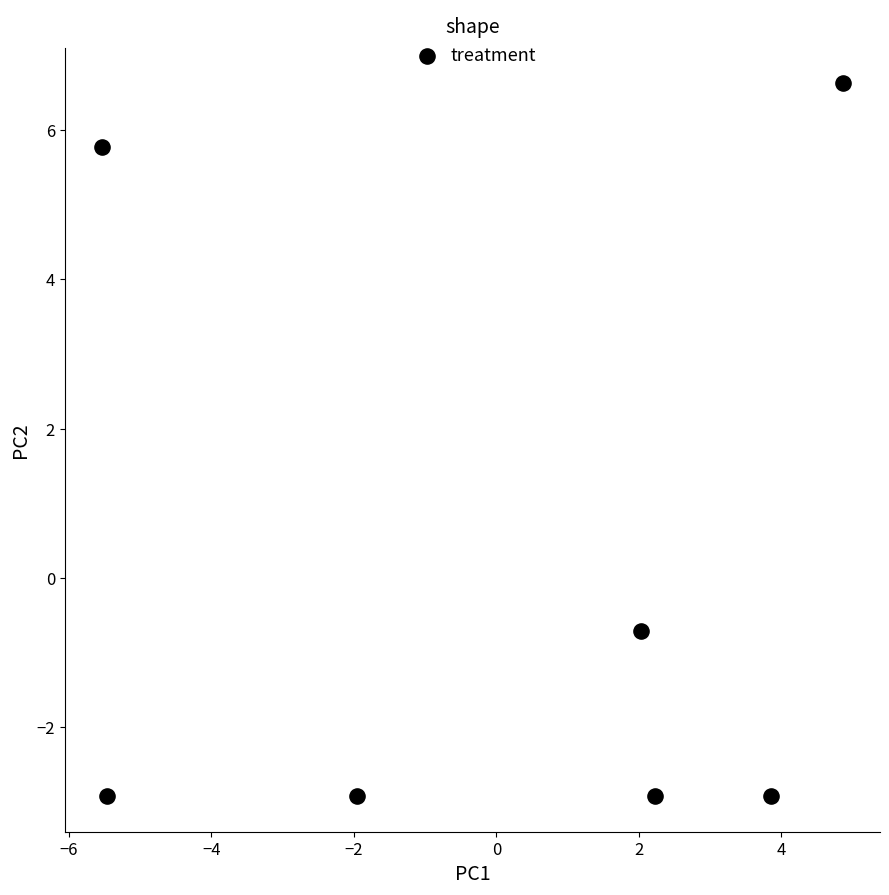

What Y value in the scatter plot is closest to 1?

-0.7